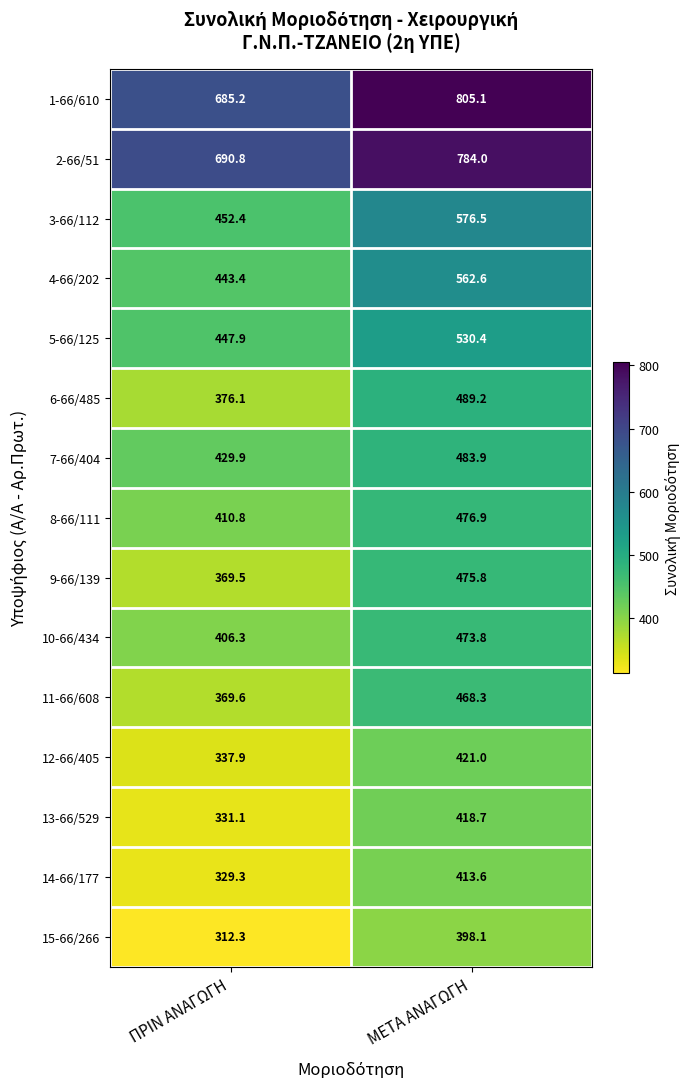

Count the number of categories in the chart.

2